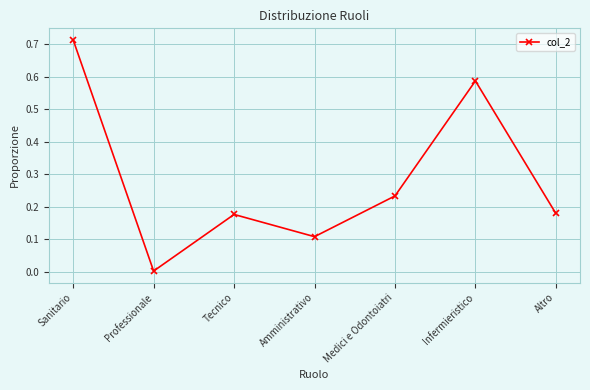

Between Tecnico and Medici e Odontoiatri, which is larger?

Medici e Odontoiatri